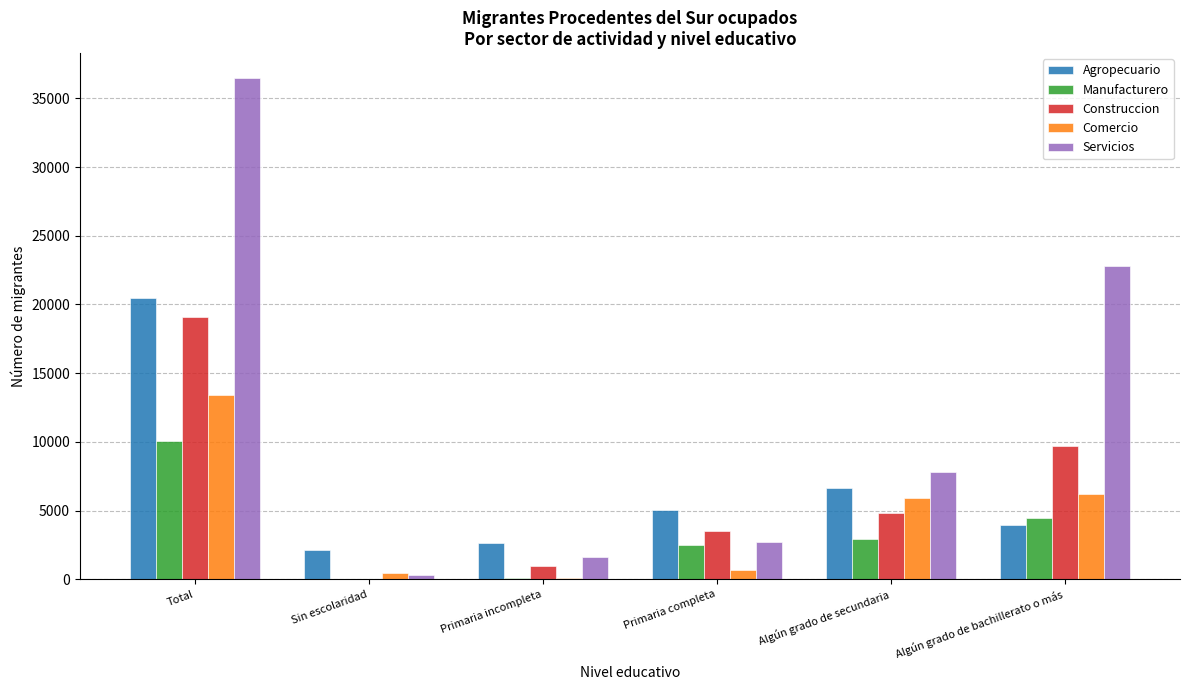

Count the number of categories in the chart.

6